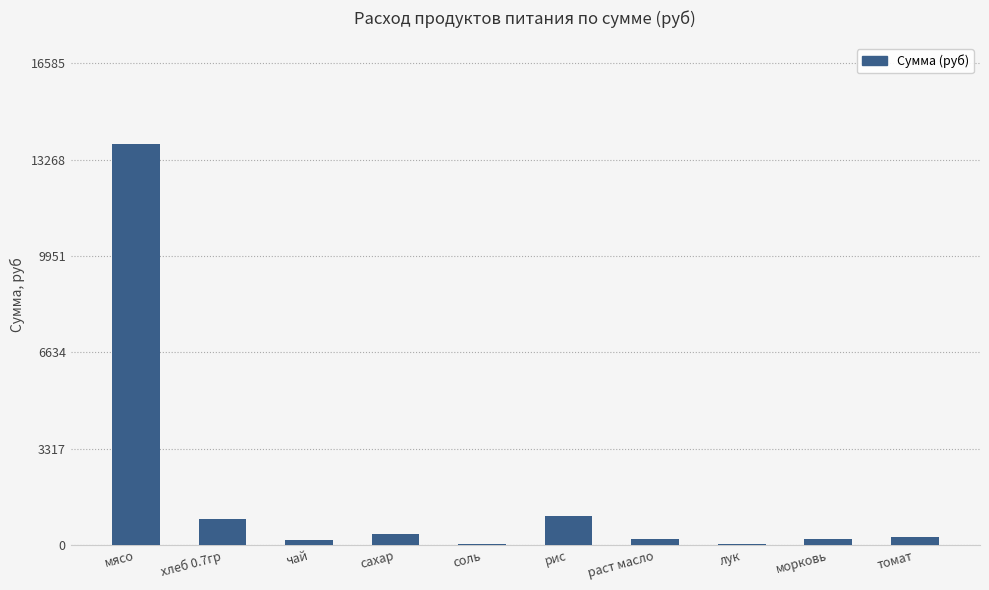

What is the change in value from чай to рис?

+832.9